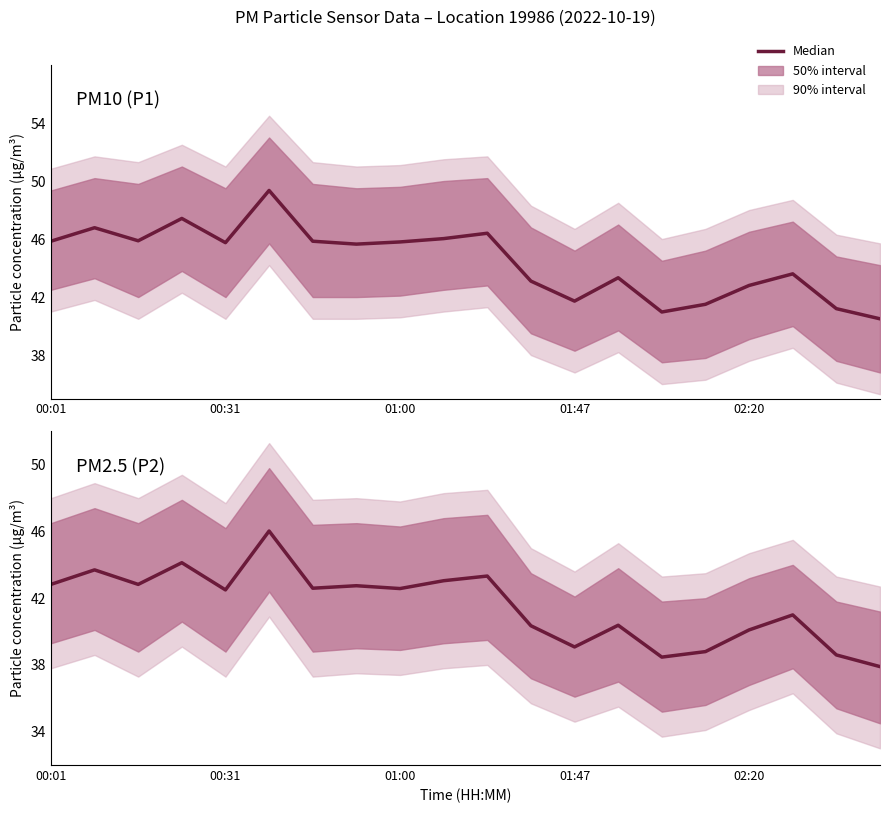

Count the number of categories in the chart.

20